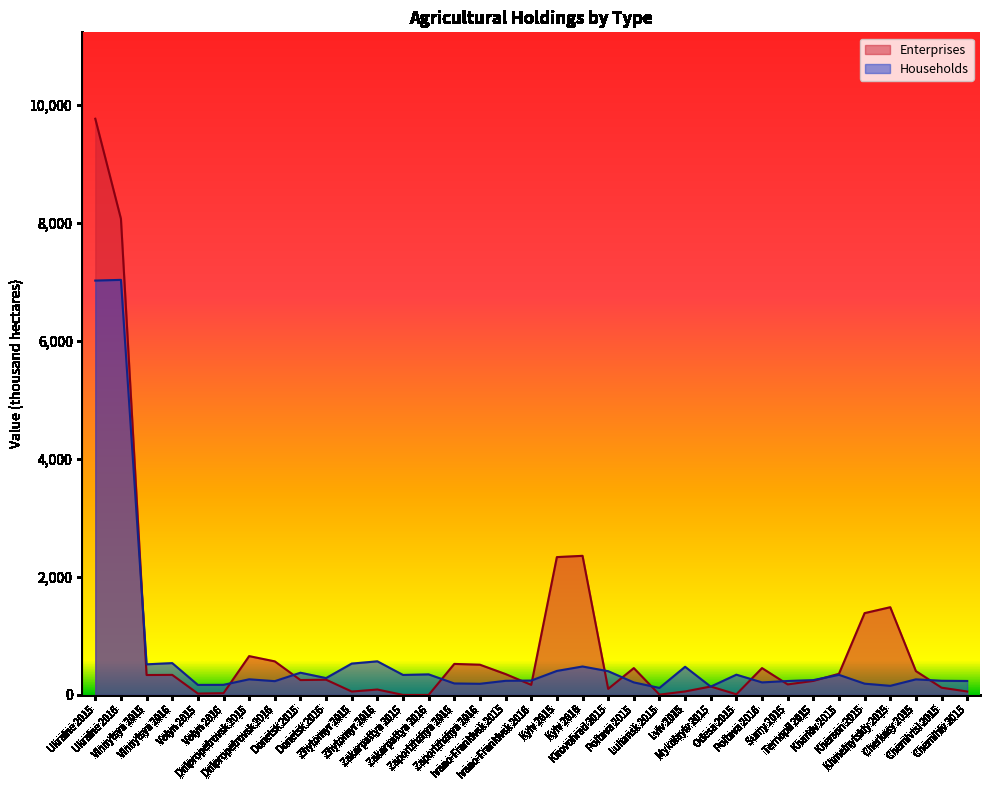

True or false: Households has more than 1 points higher than both neighbors.

True